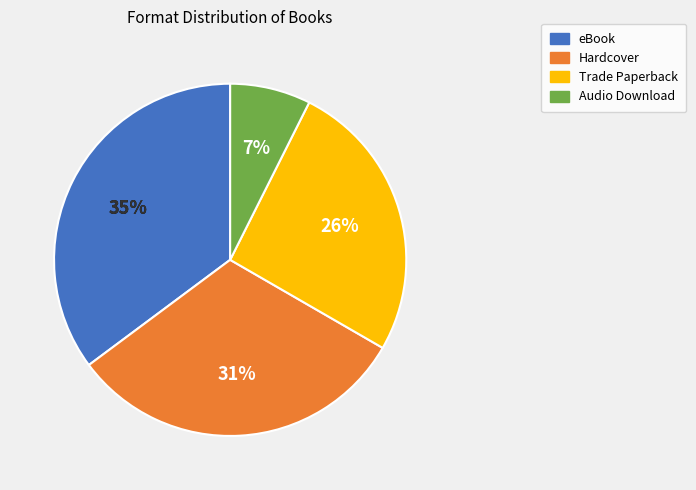

Is there any slice that represents more than half of the pie?

No